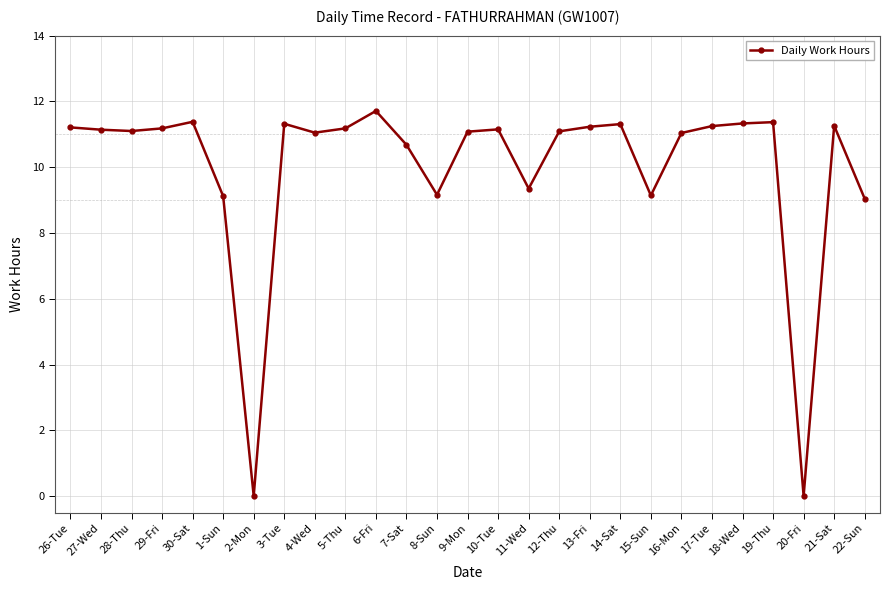

What is the difference between the second highest and second lowest values?

11.4